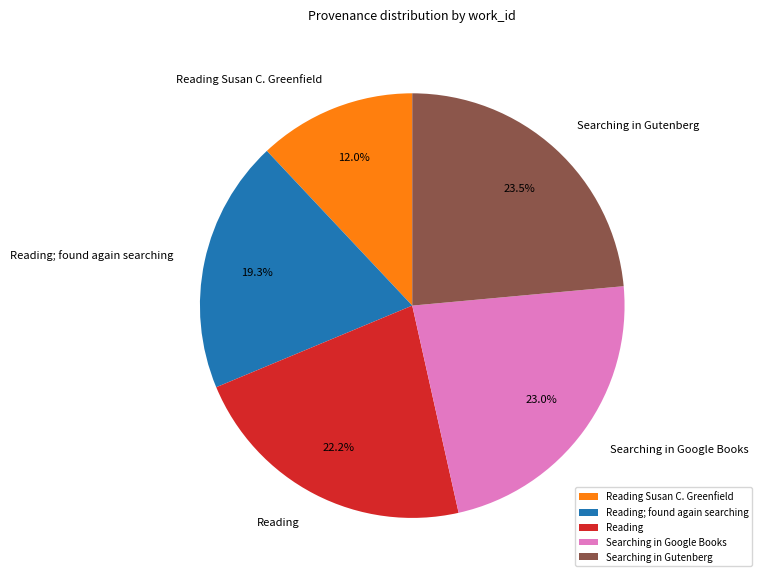

The Reading slice represents 34% of the pie. True or false?

False